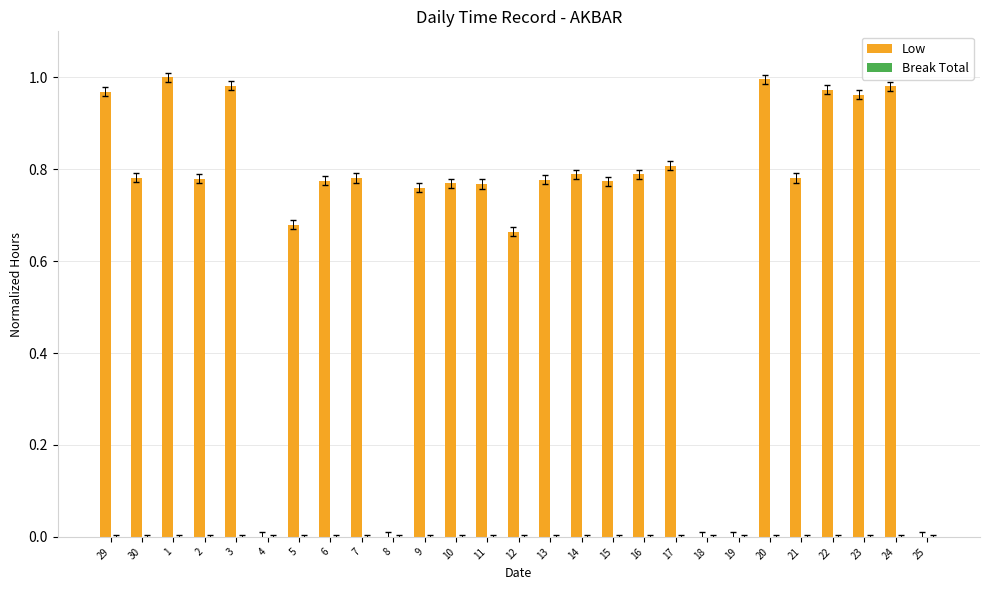

What is the sum of the values at 24 and 17?

1.8